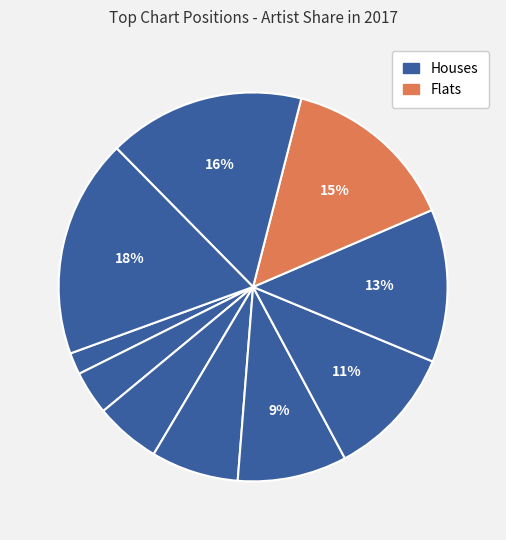

How many slices are in this pie chart?

10